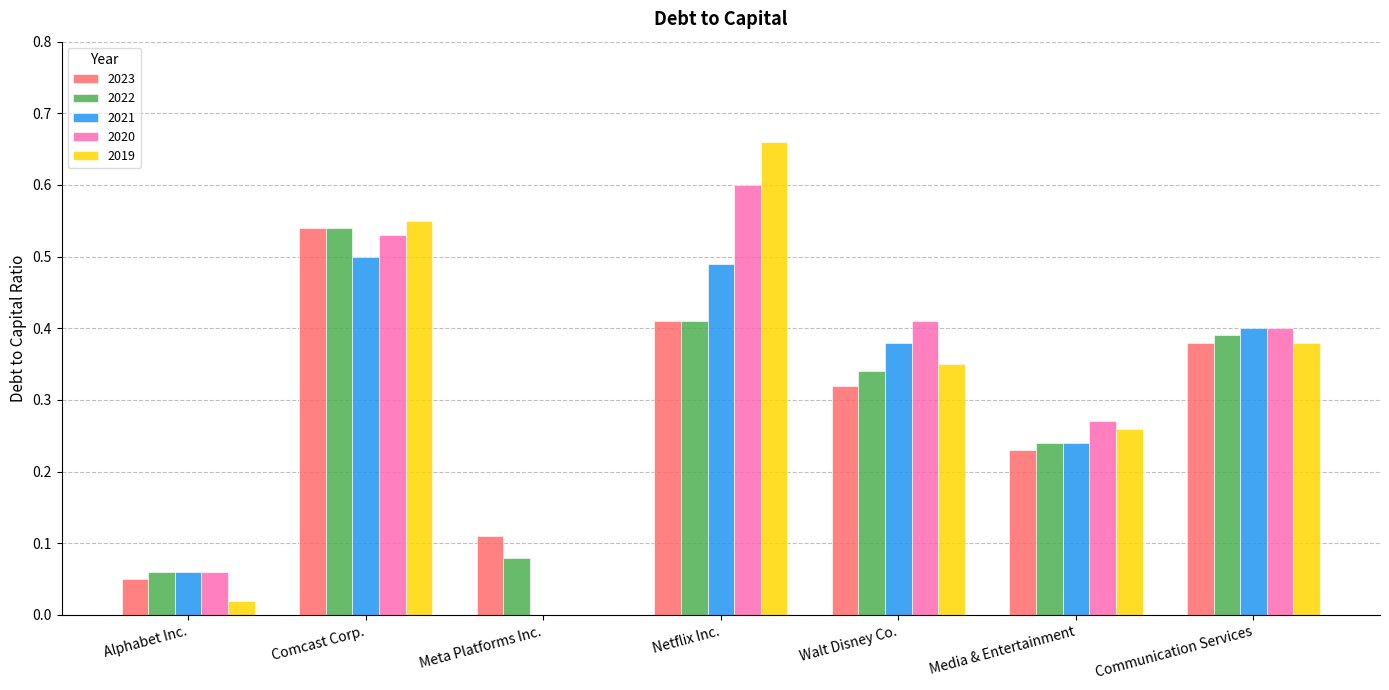

True or false: 2023 has a value of 0.1 at Communication Services.

False